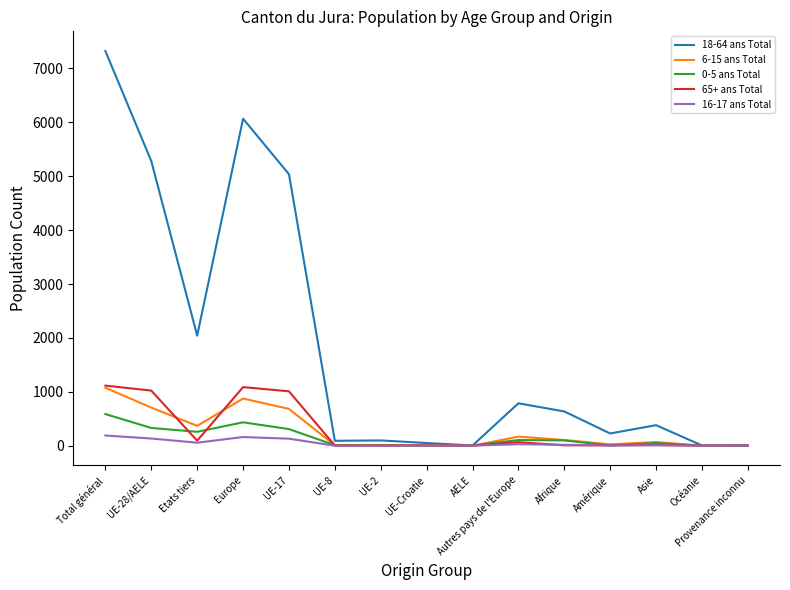

Which series has the widest spread of values?

18-64 ans Total